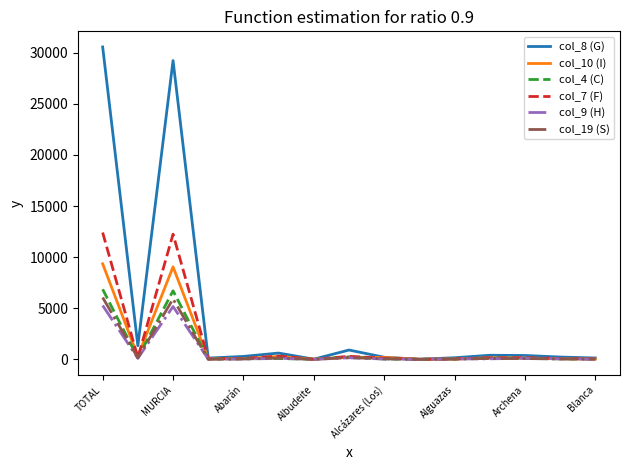

Which series has the largest range (max minus min)?

col_8 (G)